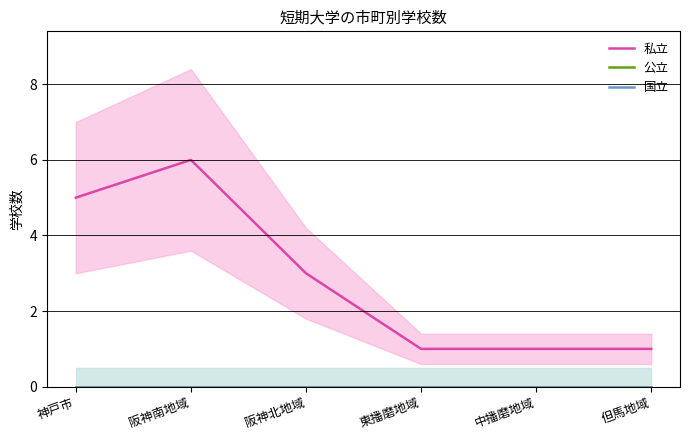

What are all the series names shown in the legend?

私立, 公立, 国立